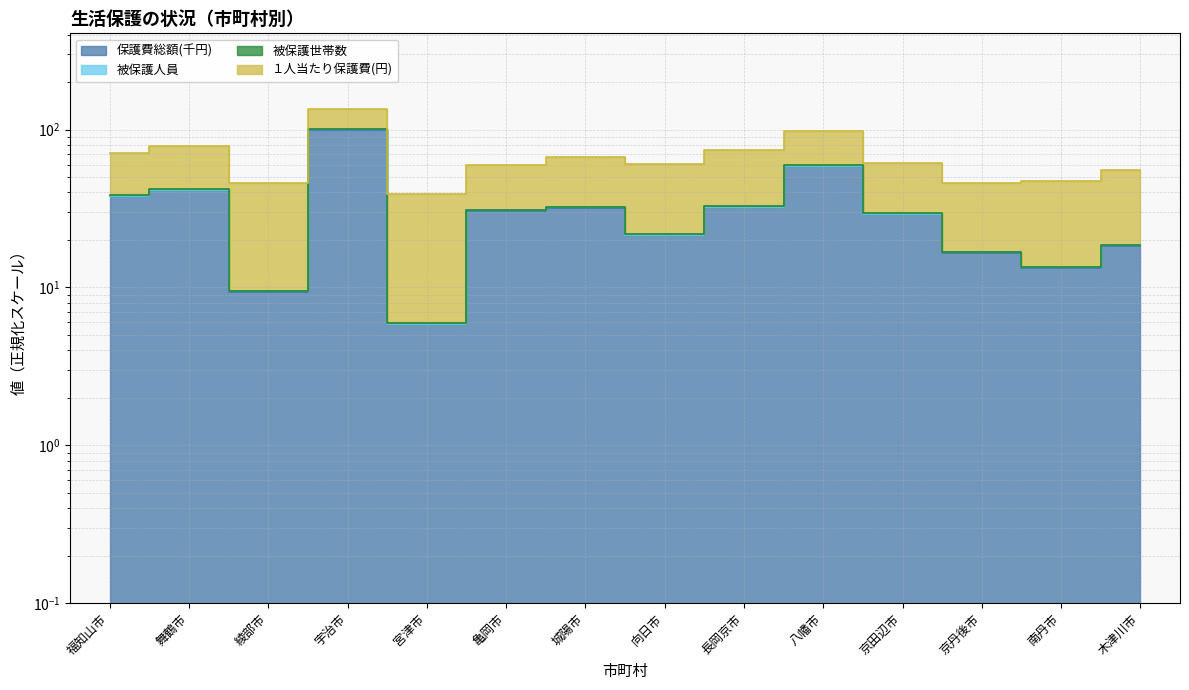

Where does the 被保護世帯数 series first go above 30?

福知山市